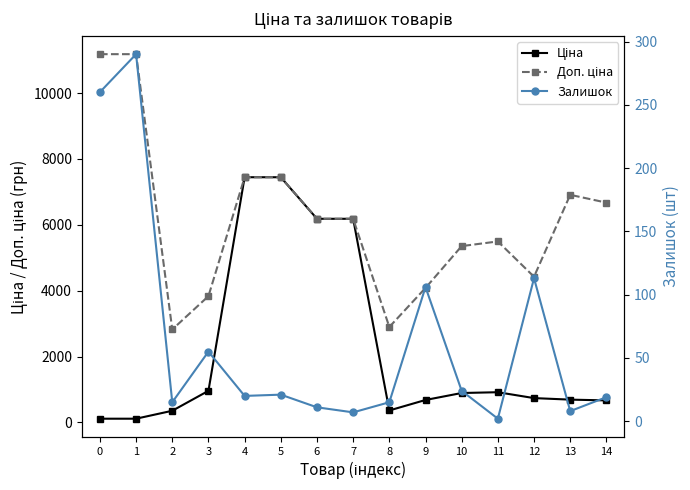

What is the average value of the Залишок series?

64.4